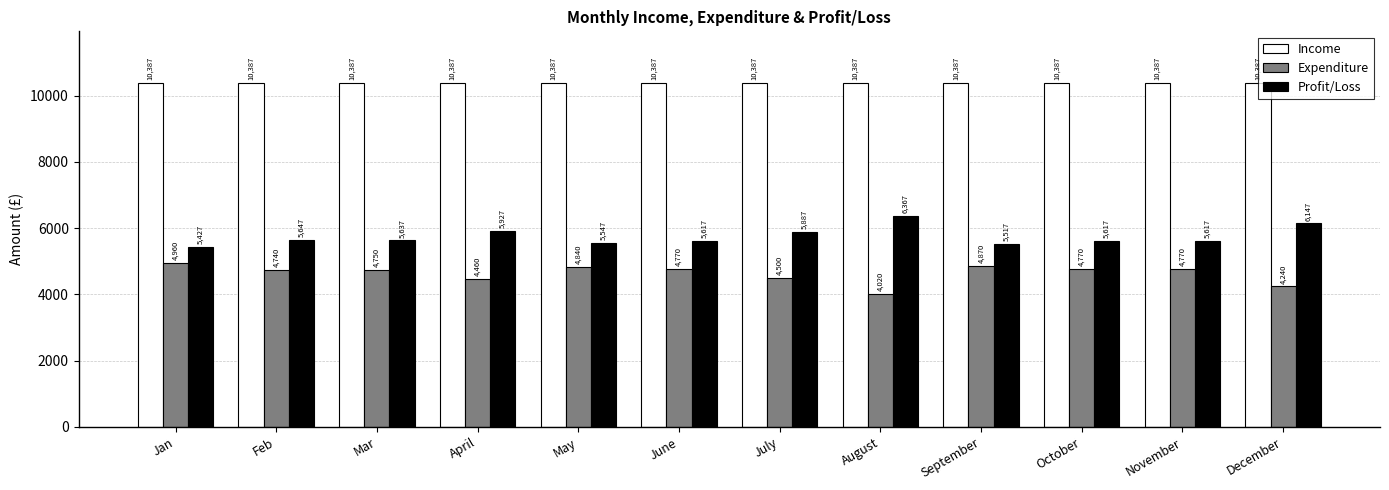

How many categories are shown in the chart?

12